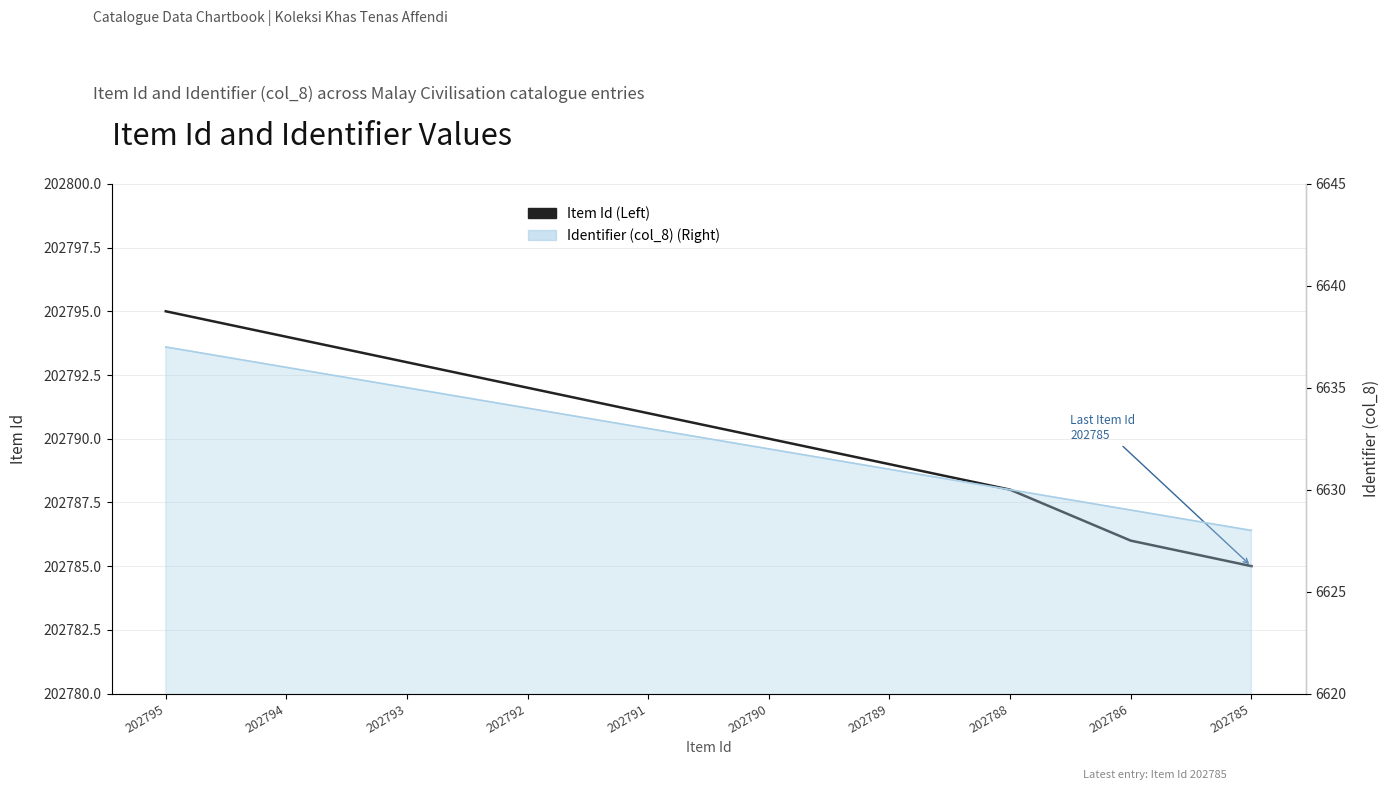

Reading left to right, transcribe all the data shown in this chart.

202795	202794	202793	202792	202791	202790	202789	202788	202786	202785